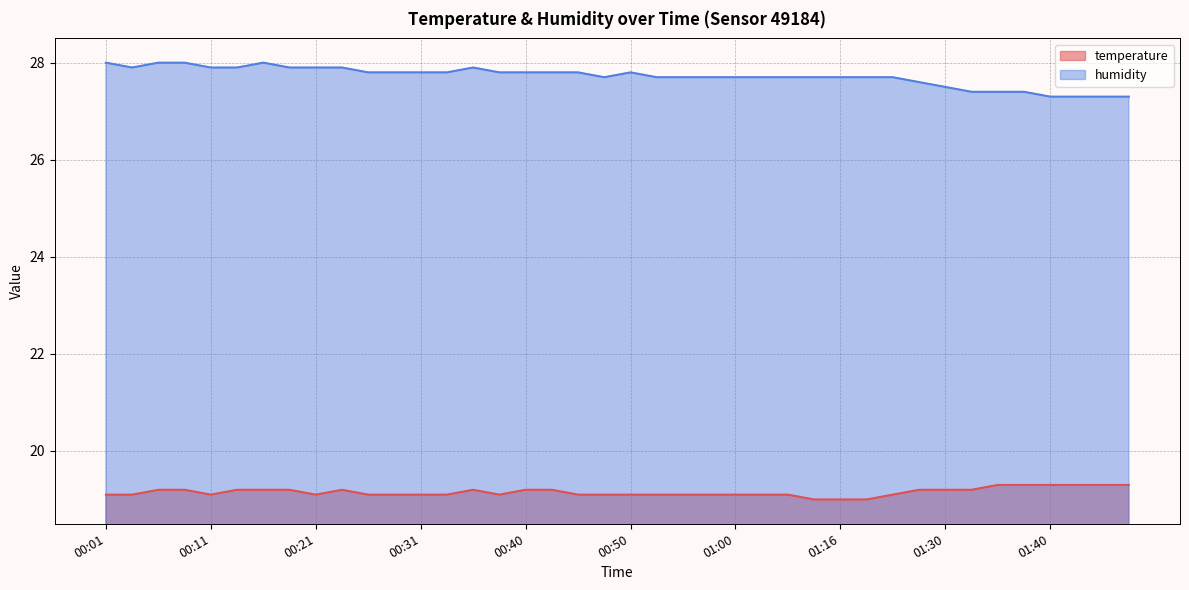

How many lines are shown in the chart?

2